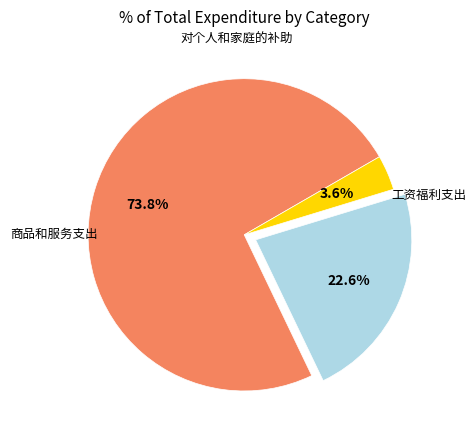

To the nearest percent, what is the average slice percentage?

33%